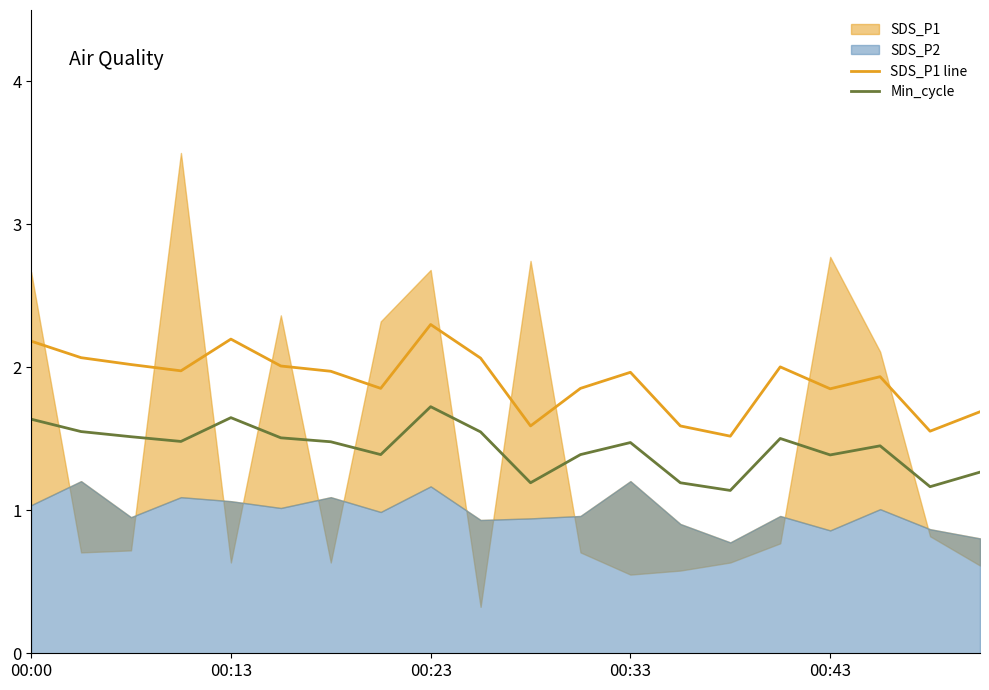

The Min_cycle series shows 2.3 at 00:33. True or false?

False